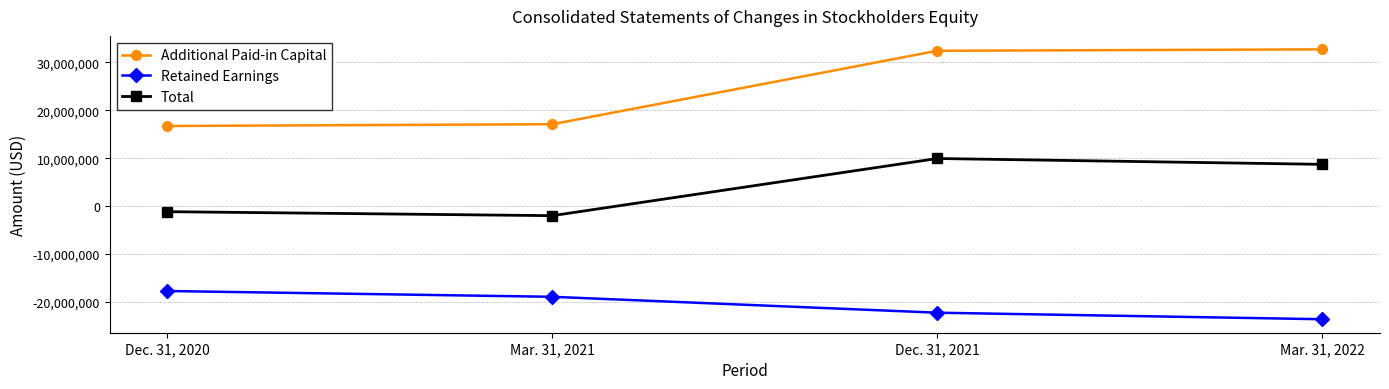

How many interior local valleys does the Total series have?

1